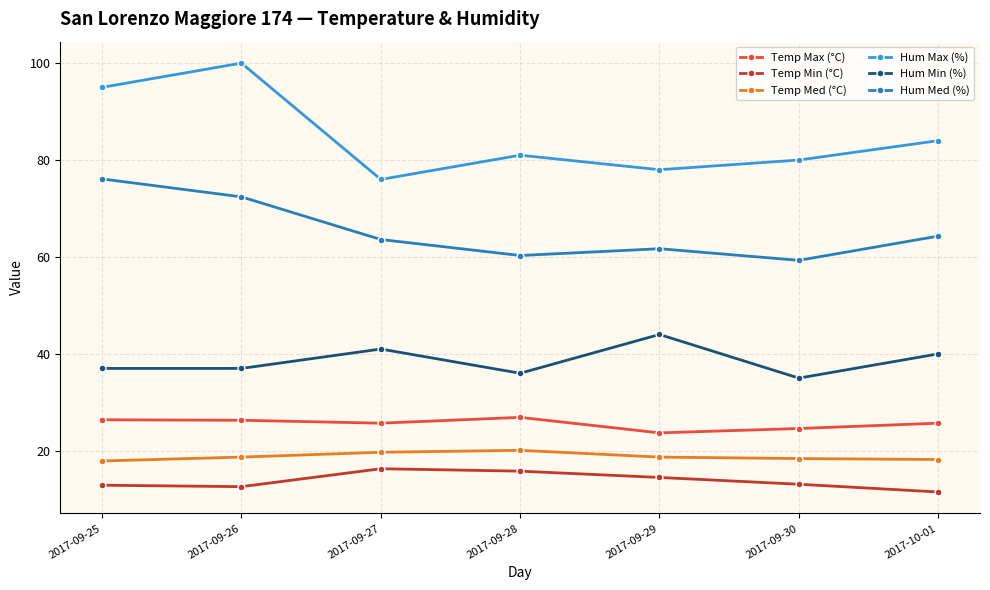

What is the average value of the Temp Med (°C) series?

18.8